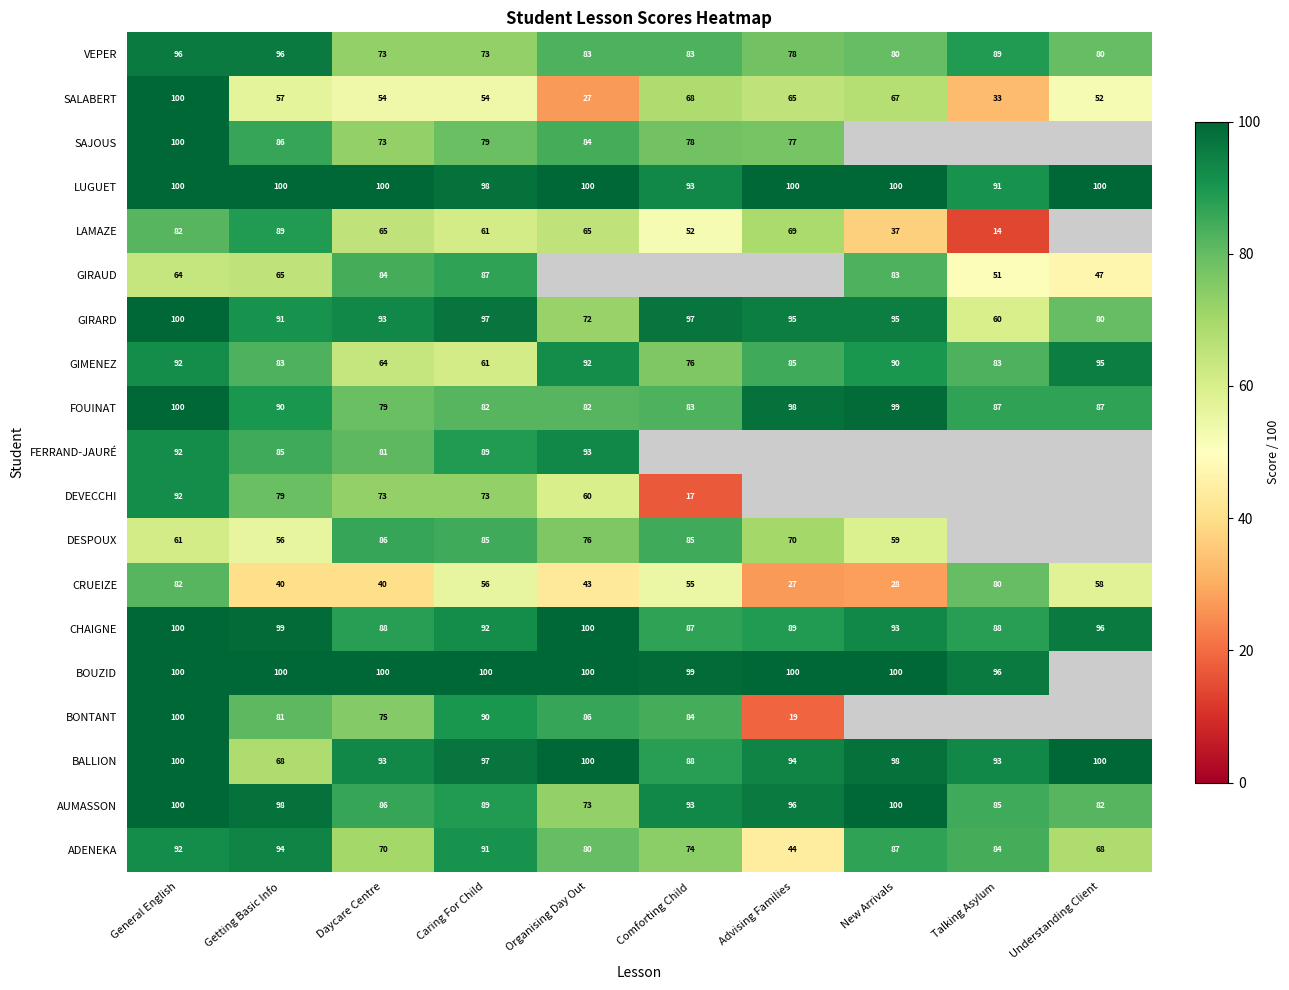

At which label does BALLION reach its minimum?

Getting Basic Info